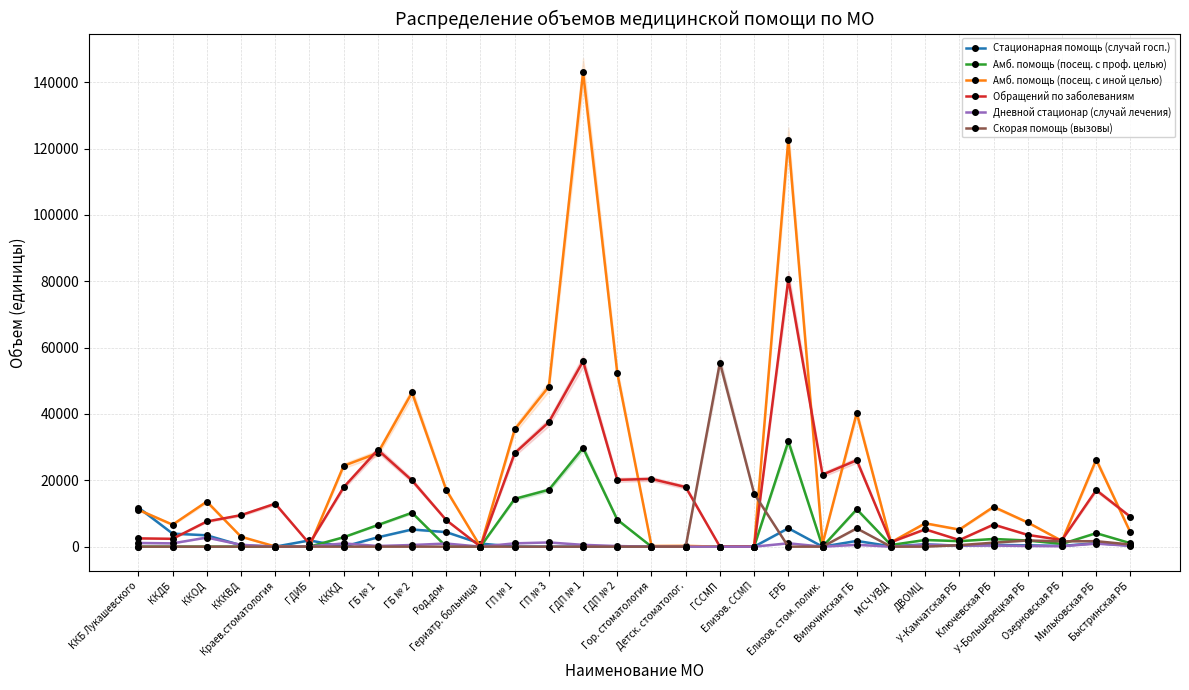

The value of Скорая помощь (вызовы) at КККВД is -22461. True or false?

False